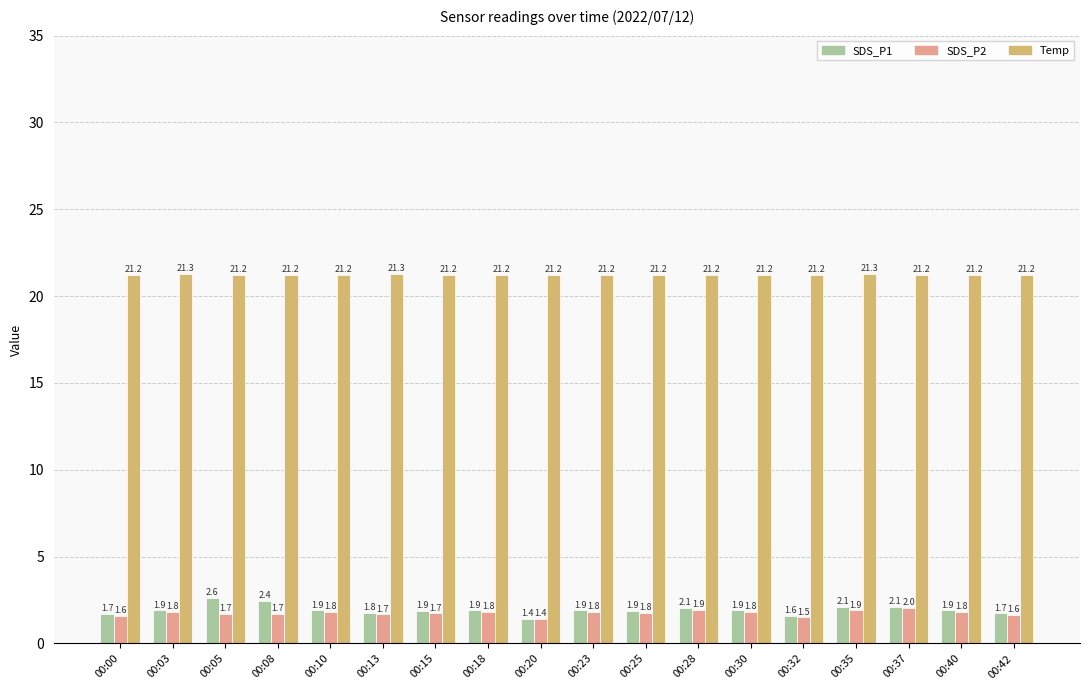

At 00:25, list the series in order from largest to smallest.

Temp, SDS_P1, SDS_P2